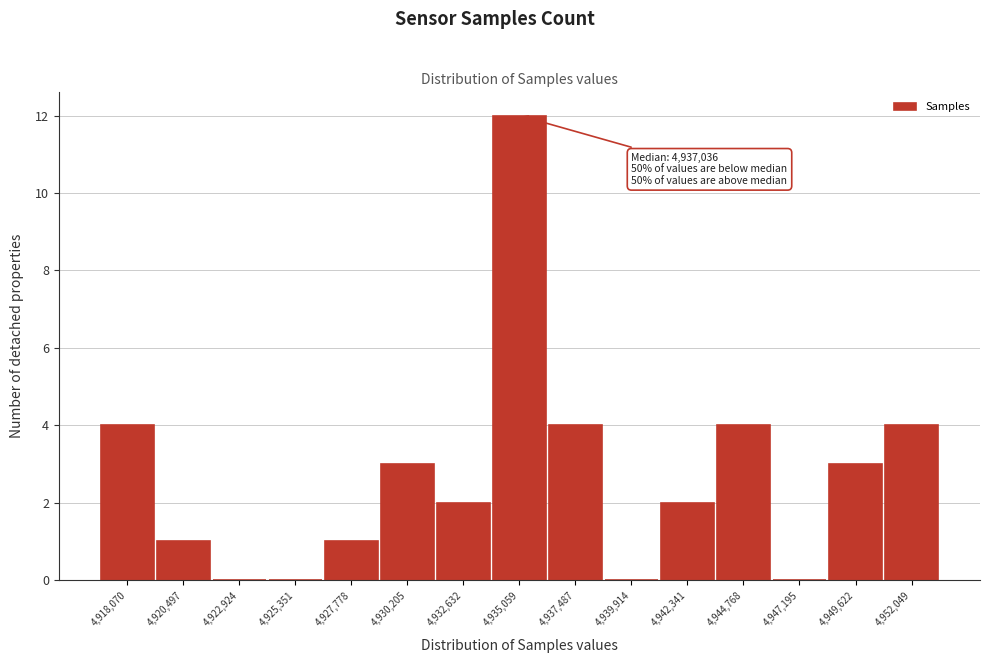

Reading left to right, list all the values displayed in this chart.

4,918,070=4	4,920,497=1	4,922,924=0	4,925,351=0	4,927,778=1	4,930,205=3	4,932,632=2	4,935,059=12	4,937,487=4	4,939,914=0	4,942,341=2	4,944,768=4	4,947,195=0	4,949,622=3	4,952,049=4